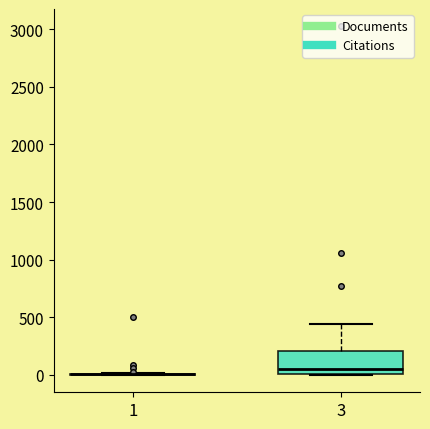

Reading left to right, read every box against the y-axis: the position of its median line, the range the box covers, and the ends of its whiskers. The values are not printed on the chart, so give them approximately, as read against the axis.

1: box collapsed to a line at 0, whiskers 0 to 0
3: median 50, box 0 to 200, whiskers 0 to 450